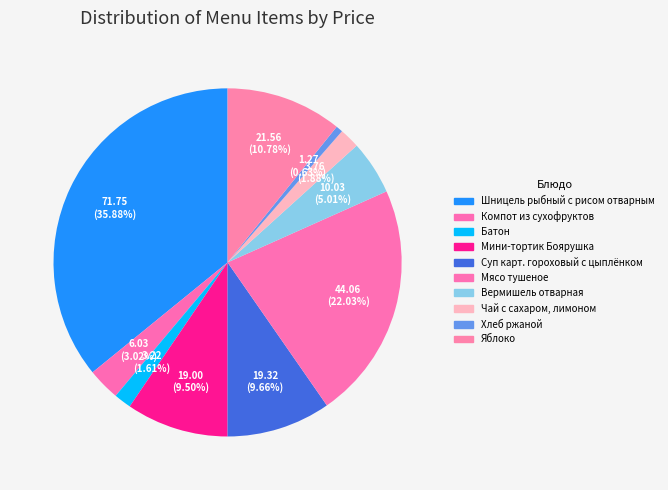

Approximately how many times larger is the value at Вермишель отварная compared to Компот из сухофруктов?

1.7